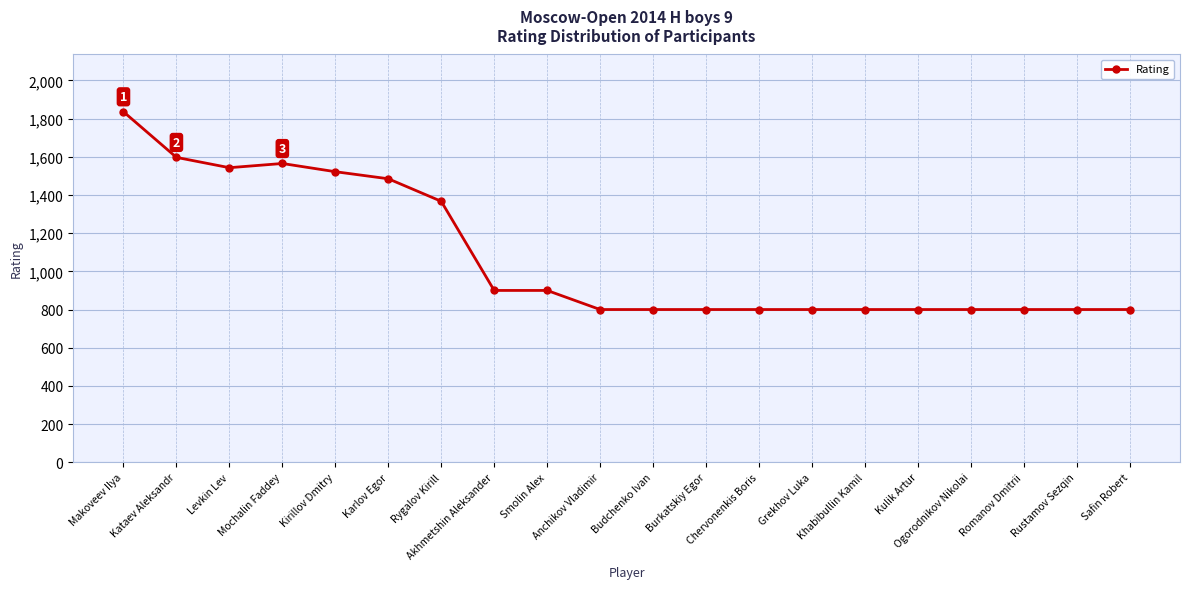

What is the value of the 15th point from the left?

800